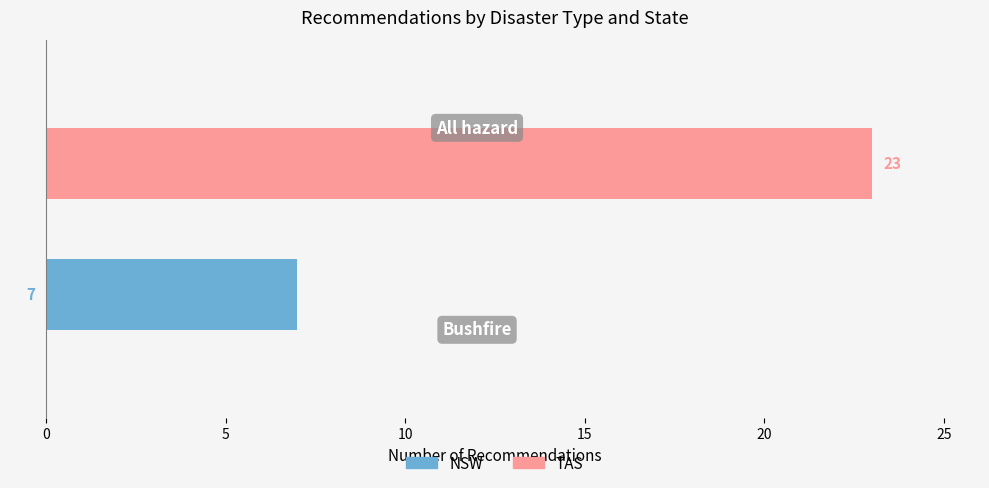

Which series has the largest total across all categories?

TAS